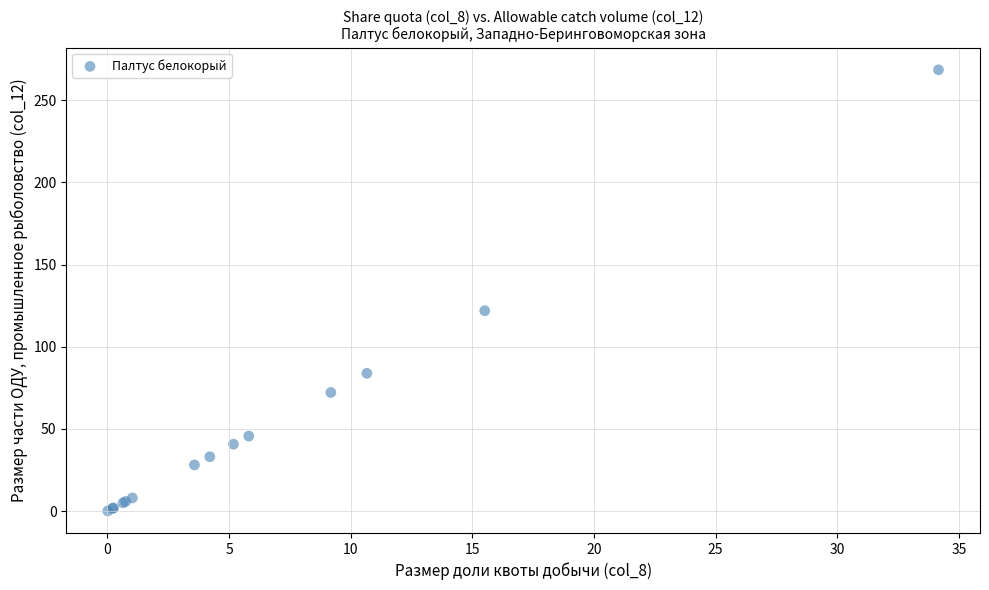

What Y value in the scatter plot is closest to 134?

121.9